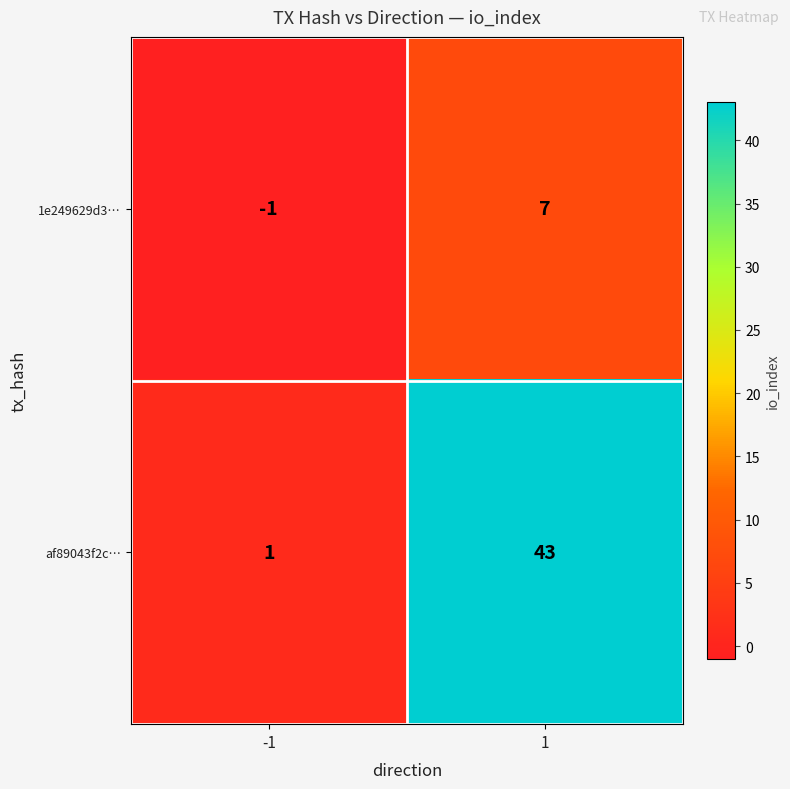

Between -1 and 1, which series saw the biggest shift?

af89043f2c…